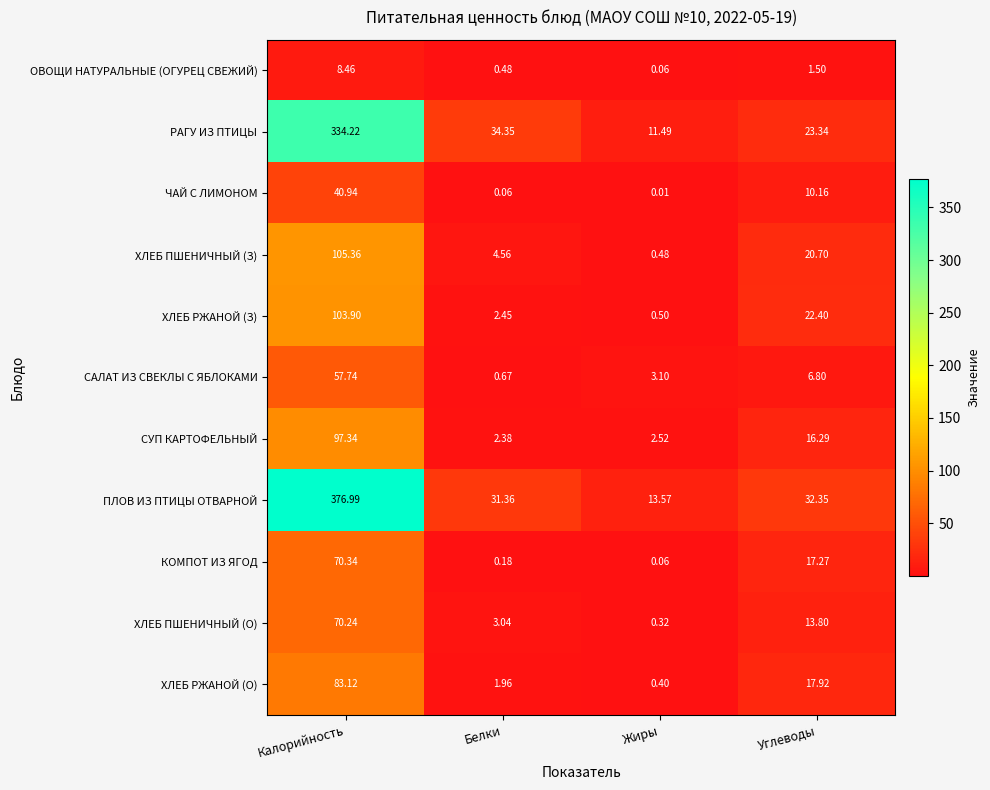

Is the value of ПЛОВ ИЗ ПТИЦЫ ОТВАРНОЙ at Калорийность greater than the value of ХЛЕБ ПШЕНИЧНЫЙ (О) at Жиры?

Yes